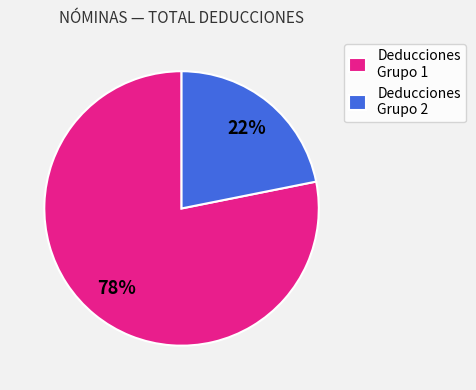

Which category has the biggest portion of the pie?

Deducciones Grupo 1